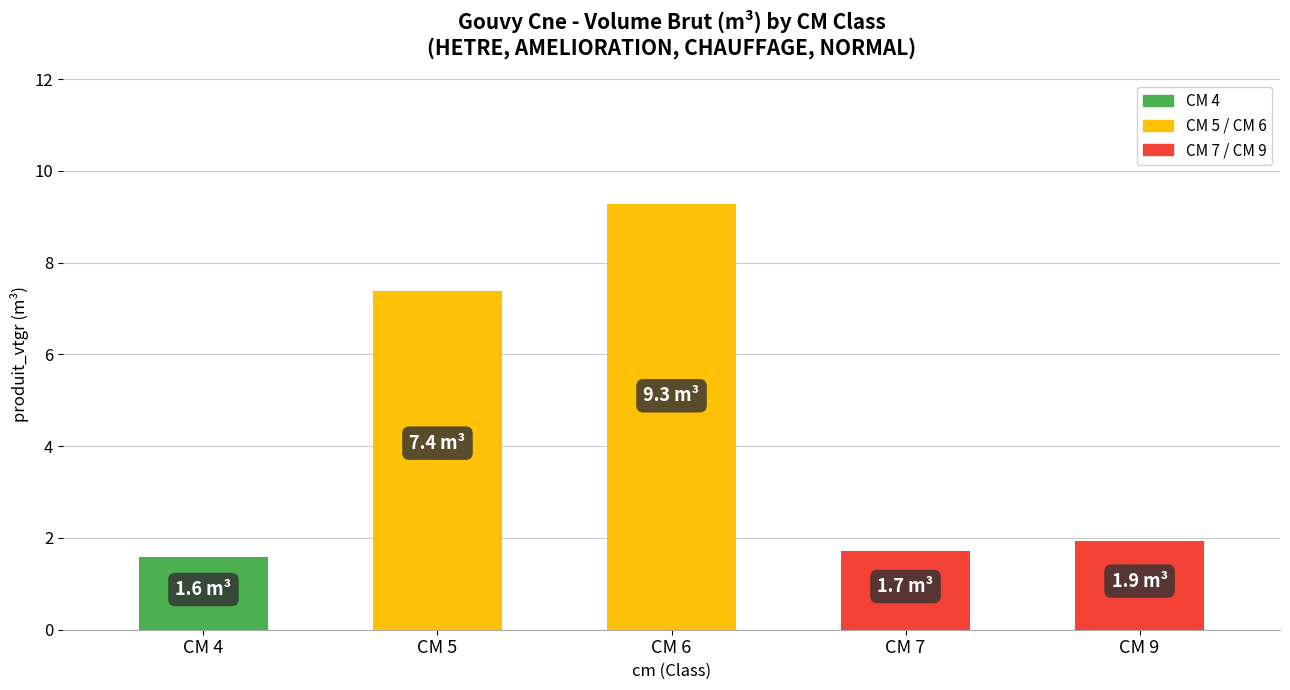

How many bars are there in total?

5